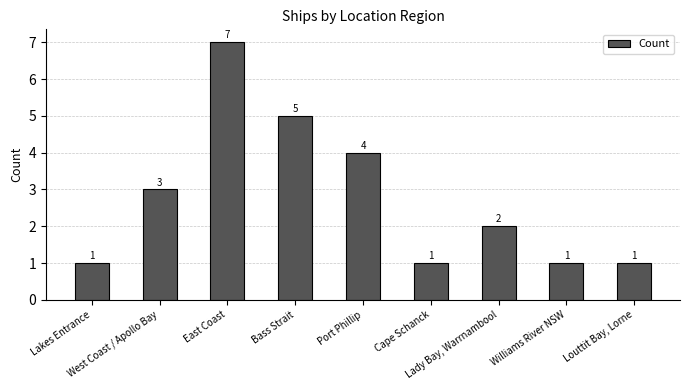

What is the sum of the values at West Coast / Apollo Bay and Lady Bay, Warrnambool?

5